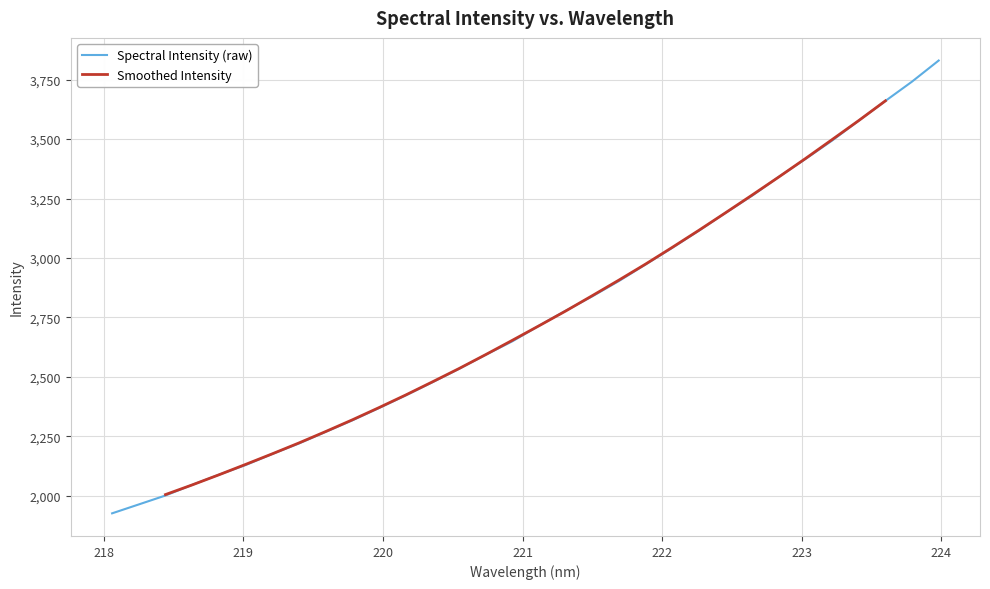

What is the change in value from 220.1623 to 223.9802?

+1407.5